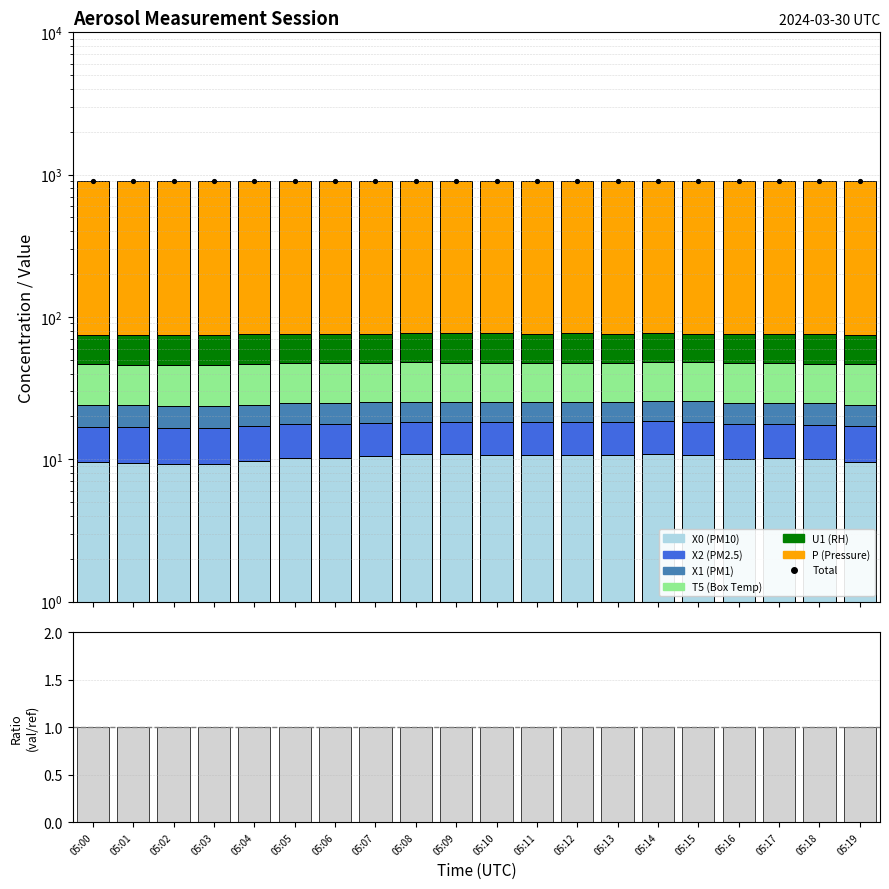

At how many categories does at least one series exceed 404?

20